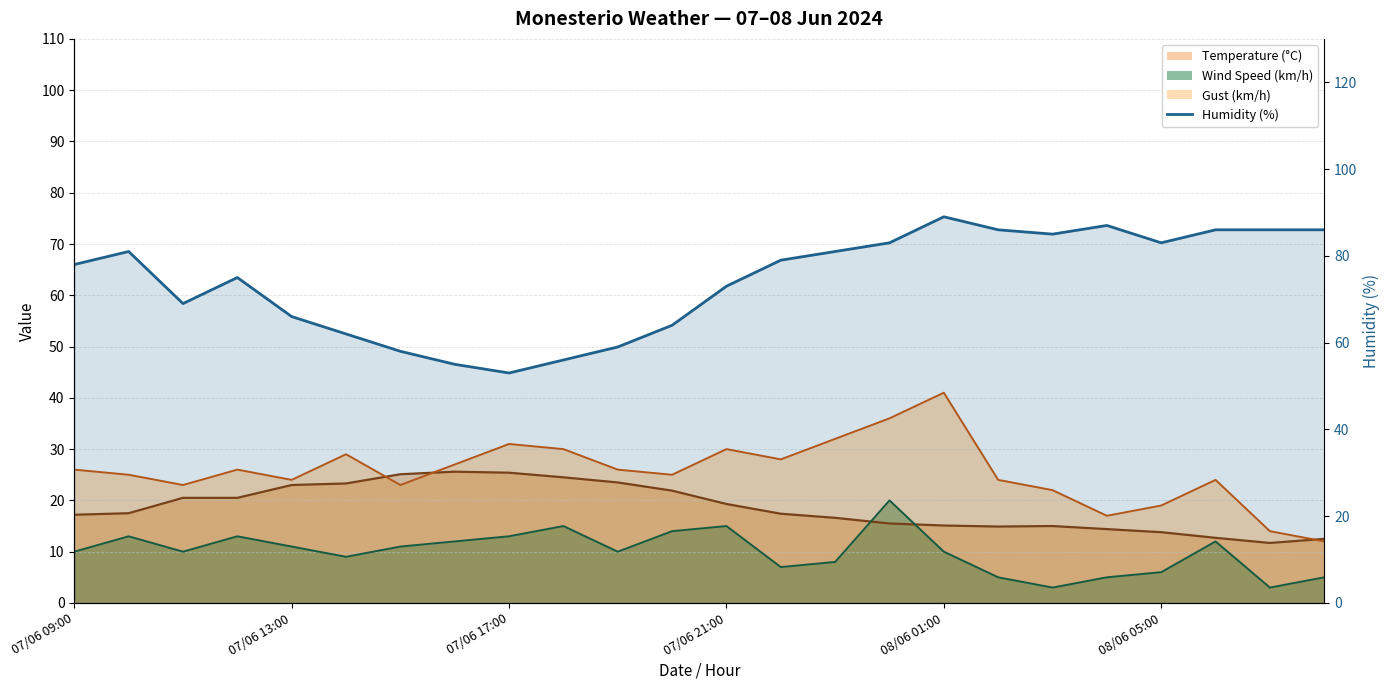

Reading right to left, transcribe all the data shown in this chart.

86	86	86	83	87	85	86	89	83	81	79	73	64	59	56	53	55	58	62	66	75	69	81	78